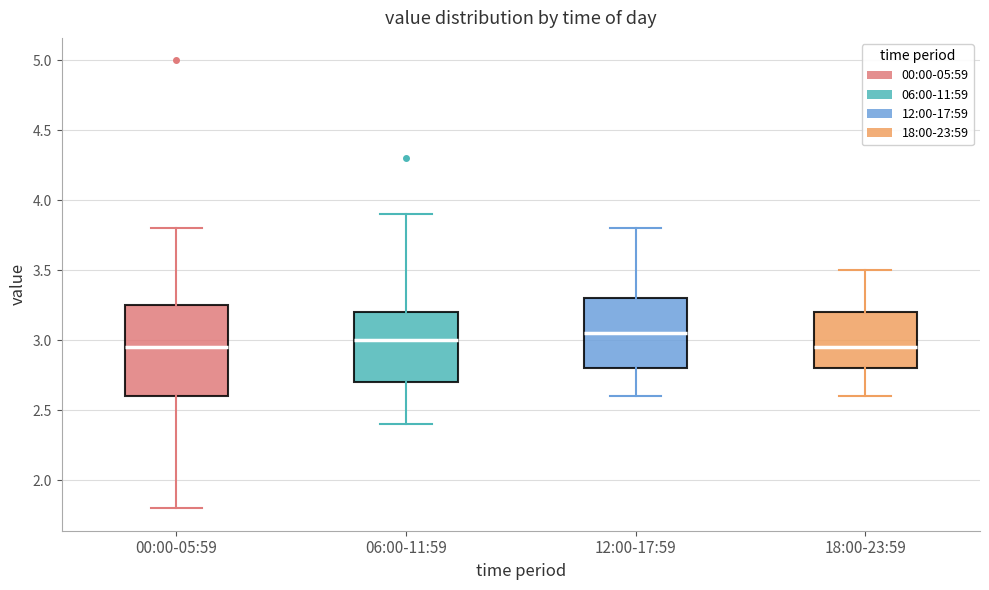

Where does the median line of the box for 06:00-11:59 sit on the y-axis? The values are not printed on the chart, so give them approximately, as read against the axis.

3.00